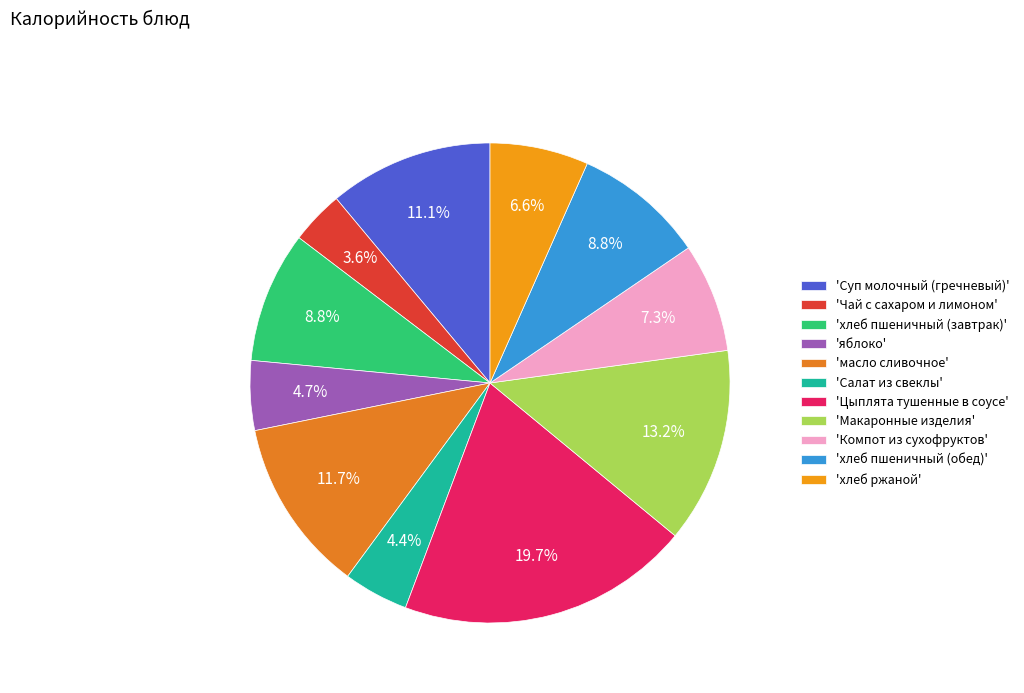

Is there any slice that represents more than half of the pie?

No